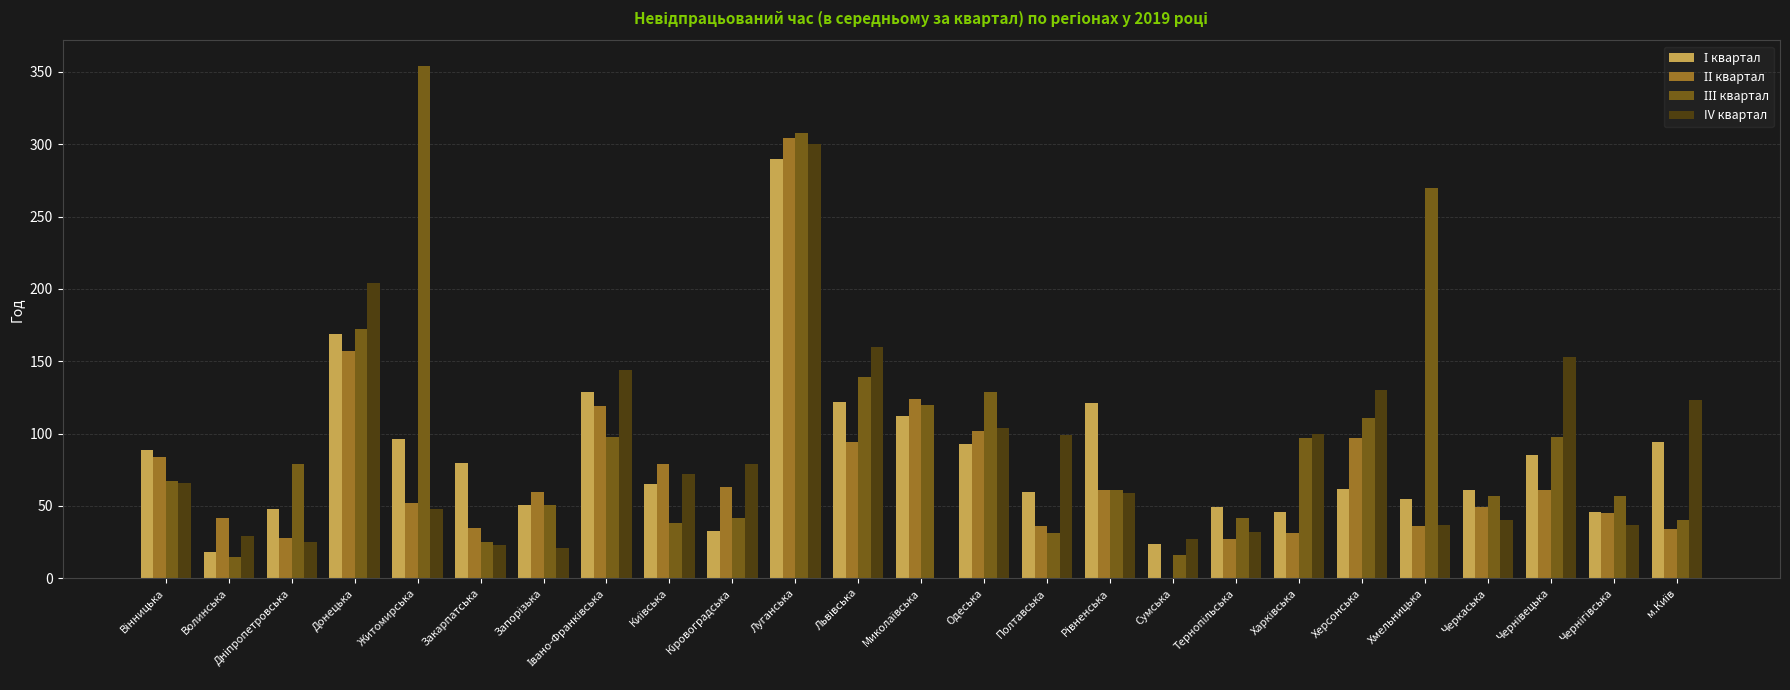

What is the total value across all series at Сумська?

67